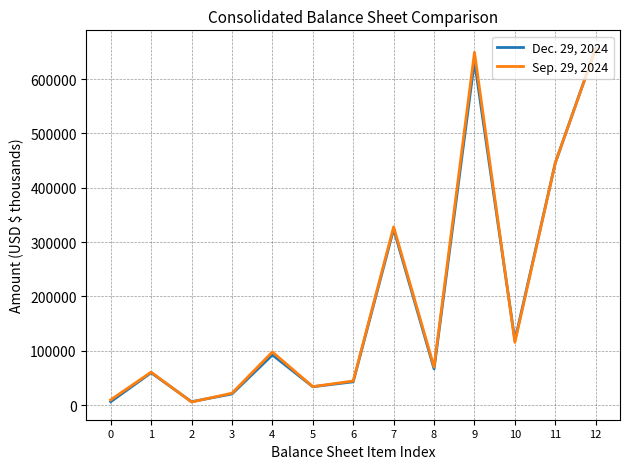

How many values in the Sep. 29, 2024 series are below 70075?

6